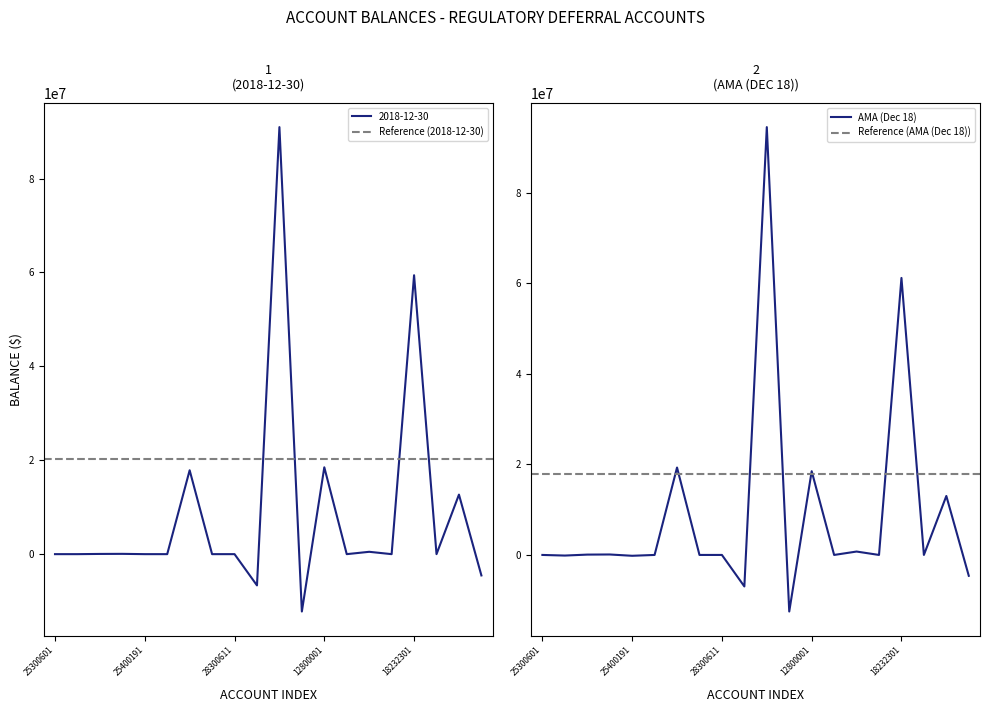

Where do AMA (Dec 18) and 2018-12-30 first cross each other?

25400201 and 19000151